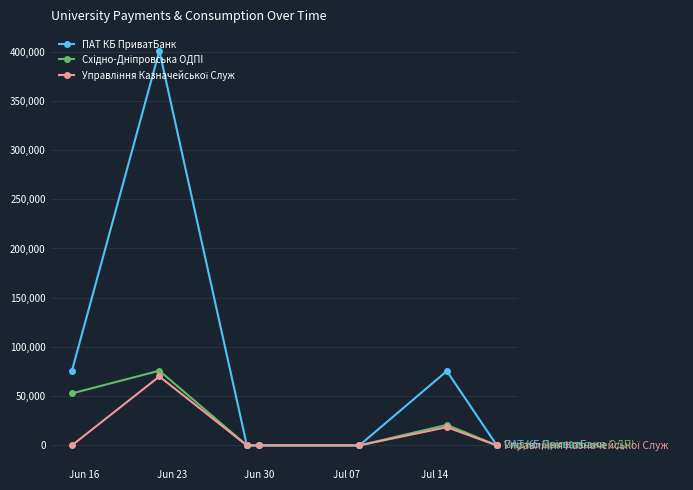

True or false: ПАТ КБ ПриватБанк has more than 0 points higher than both neighbors.

True